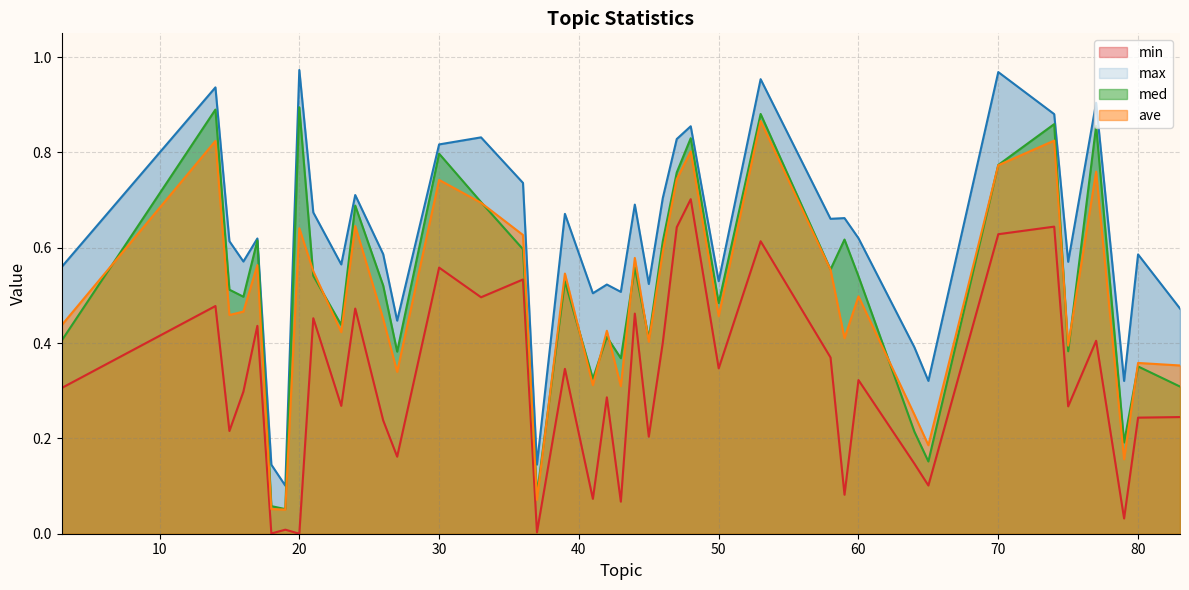

What is the spread (max minus min) of values at 65?

0.2